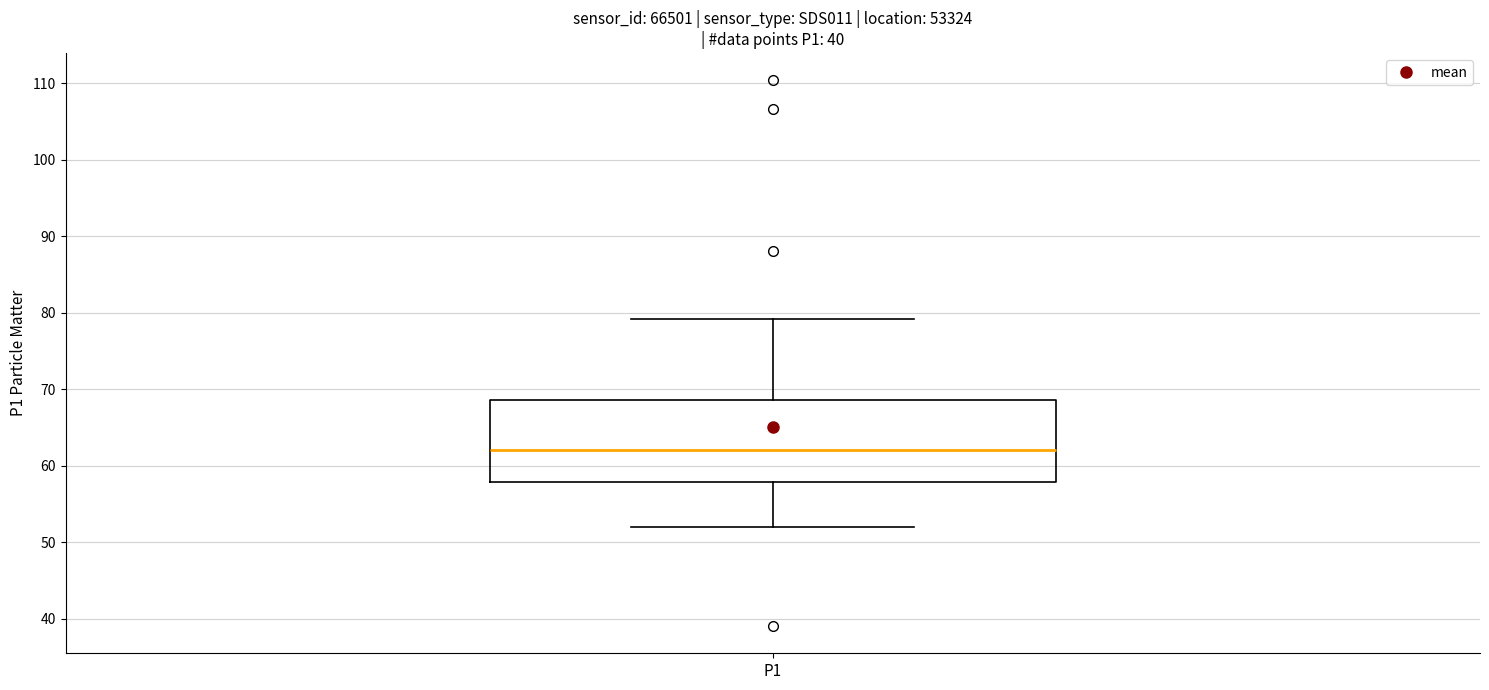

Transcribe this box plot: give where the median line is, the range the box spans, and where the two whiskers end, as read against the y-axis. The values are not printed on the chart, so give them approximately, as read against the axis.

median 62, box 58 to 69, whiskers 52 to 79